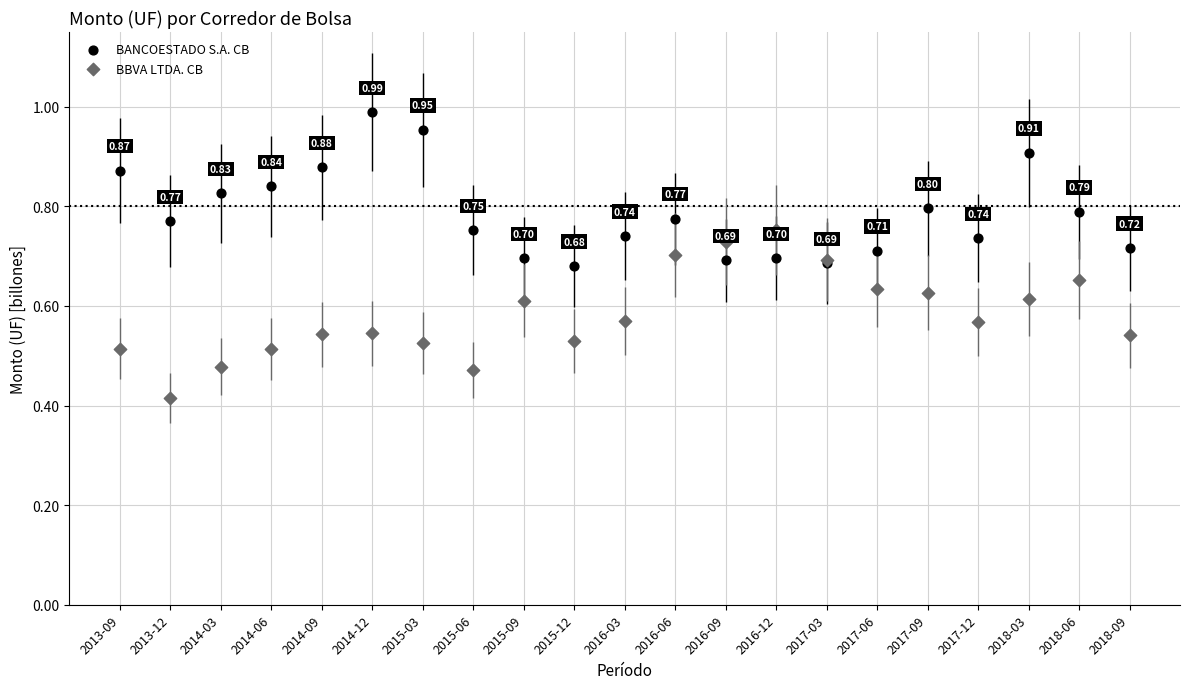

Which series reaches the maximum Y coordinate?

BANCOESTADO S.A. CB